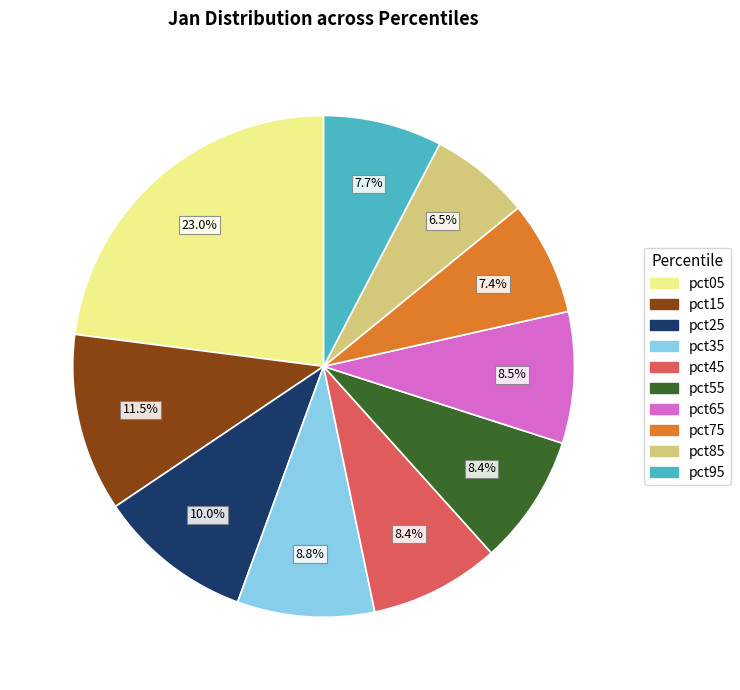

To the nearest percent, what is the difference between the pct05 and pct95 slice percentages?

15%